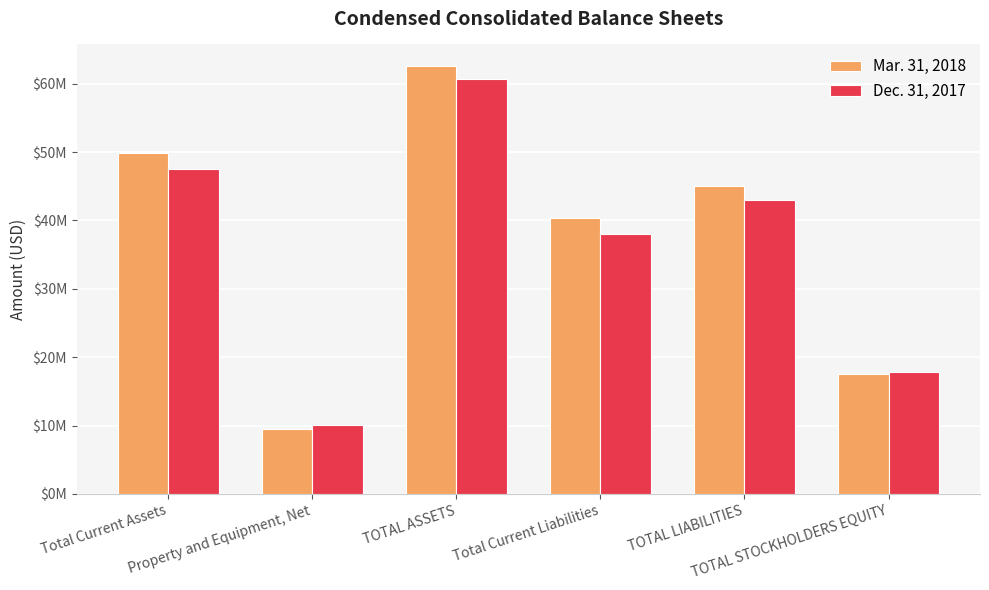

Does the chart contain any negative values?

No